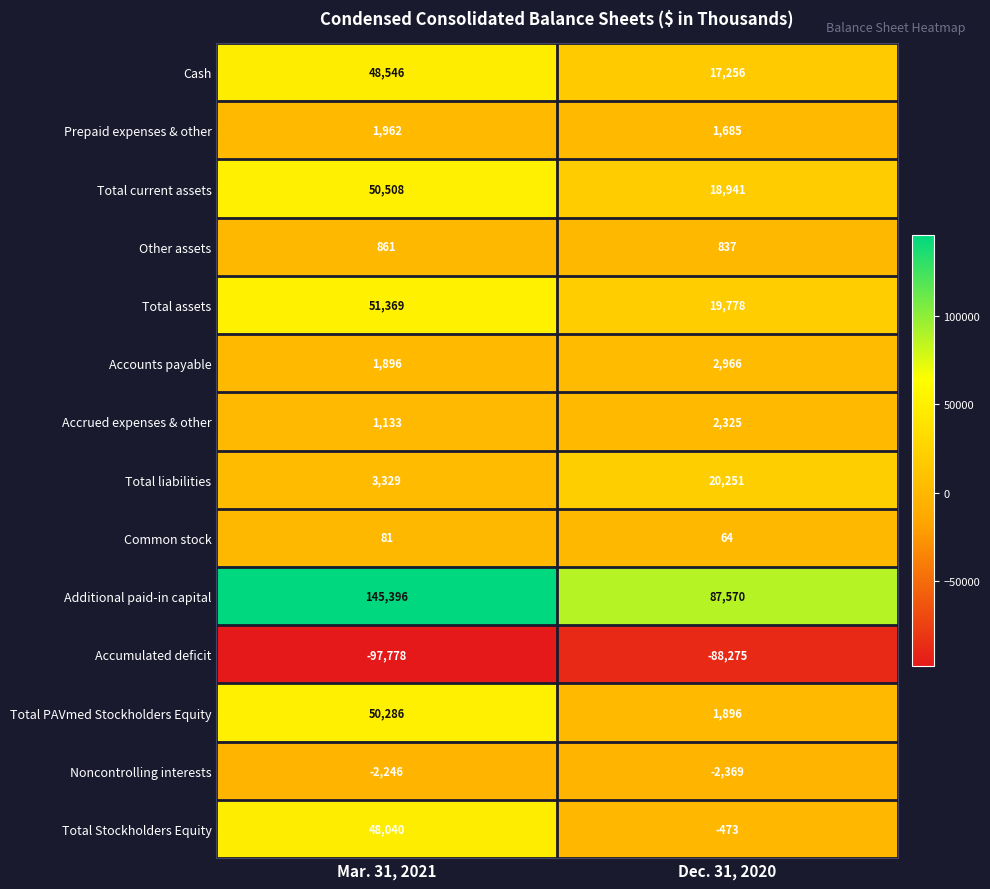

Is it true that Additional paid-in capital equals 150831 at Dec. 31, 2020?

False